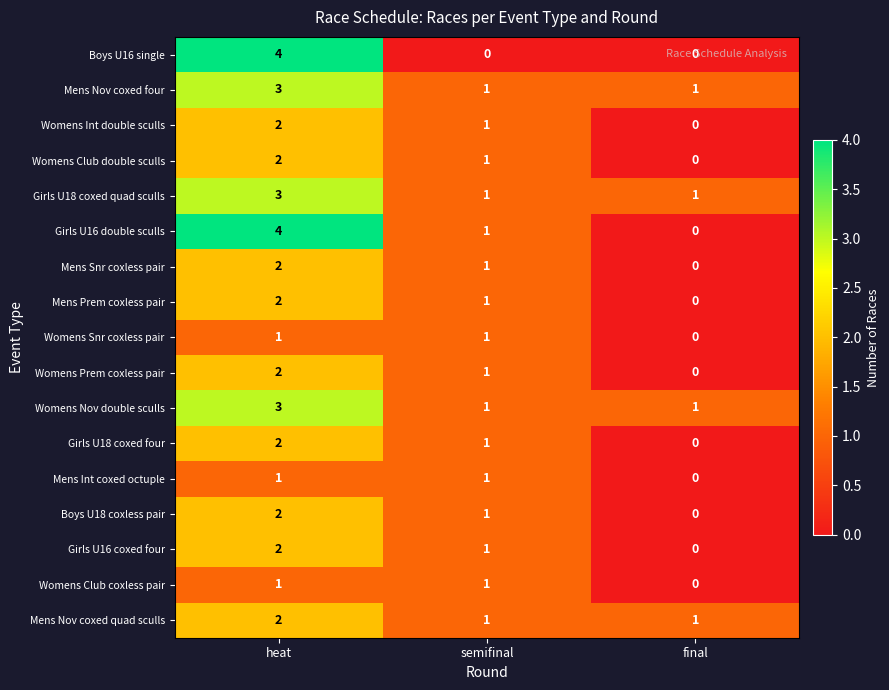

Count the number of data series in this chart.

17